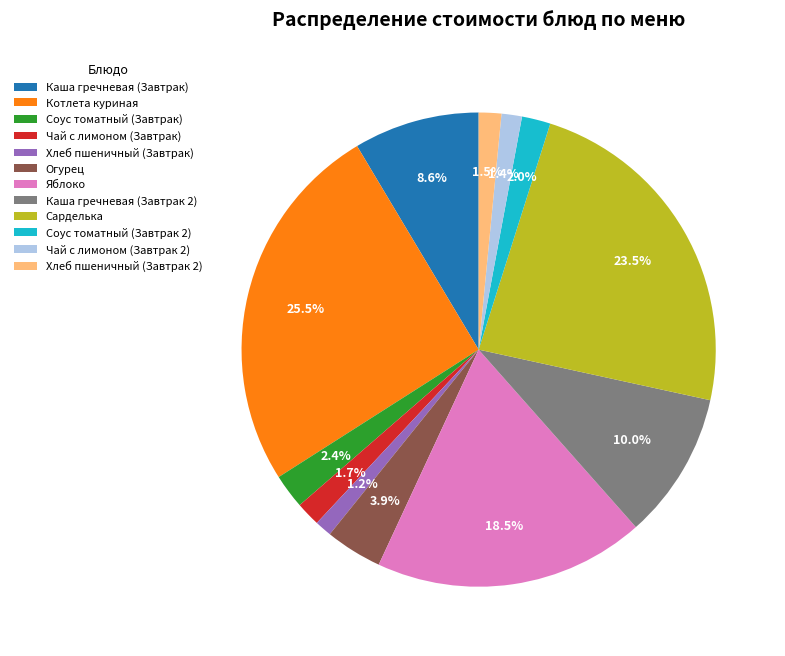

Which has a higher value, Чай с лимоном (Завтрак) or Котлета куриная?

Котлета куриная